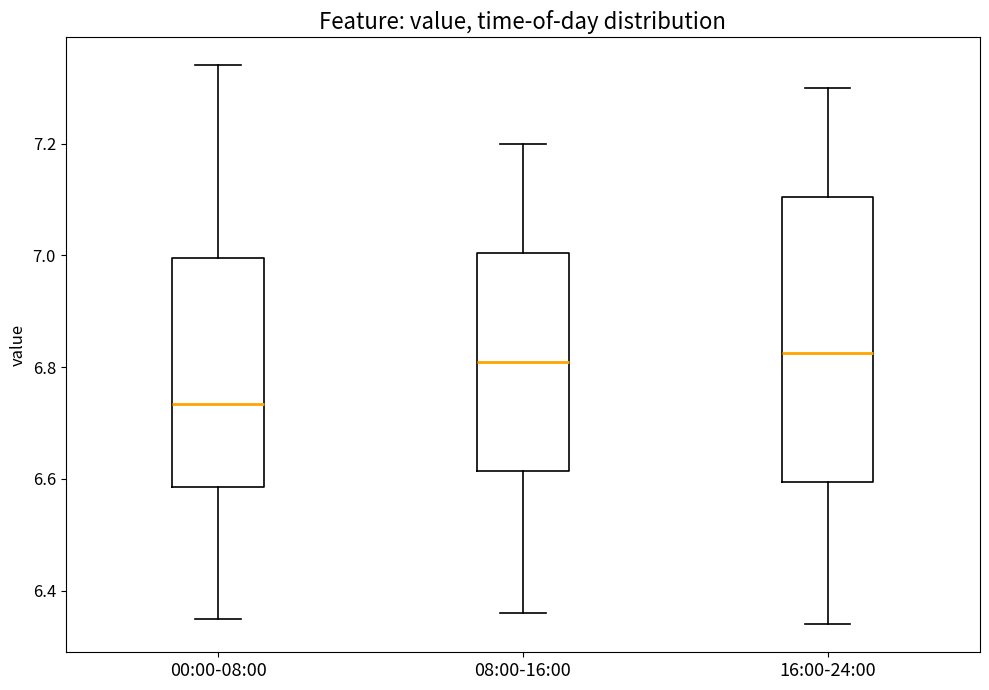

Where does the median line of the box for 08:00-16:00 sit on the y-axis? The values are not printed on the chart, so give them approximately, as read against the axis.

6.82